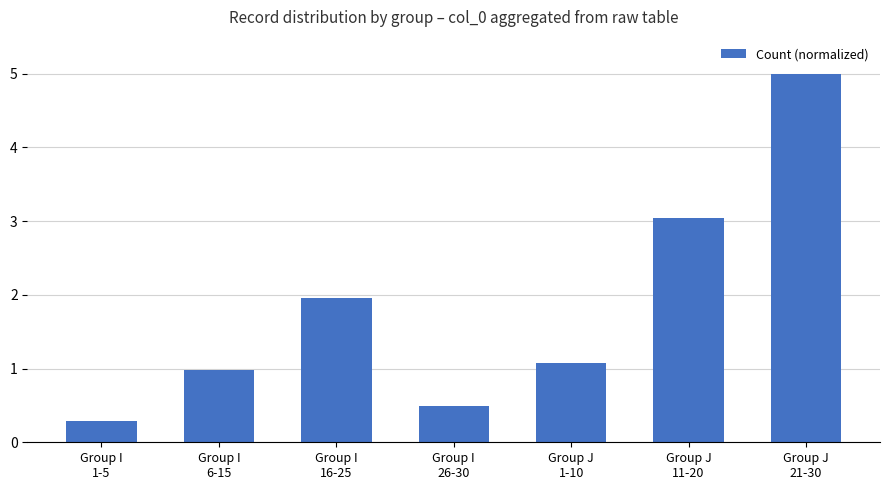

Reading left to right, extract all data points from this chart.

0.3	1.0	2.0	0.5	1.1	3.0	5.0